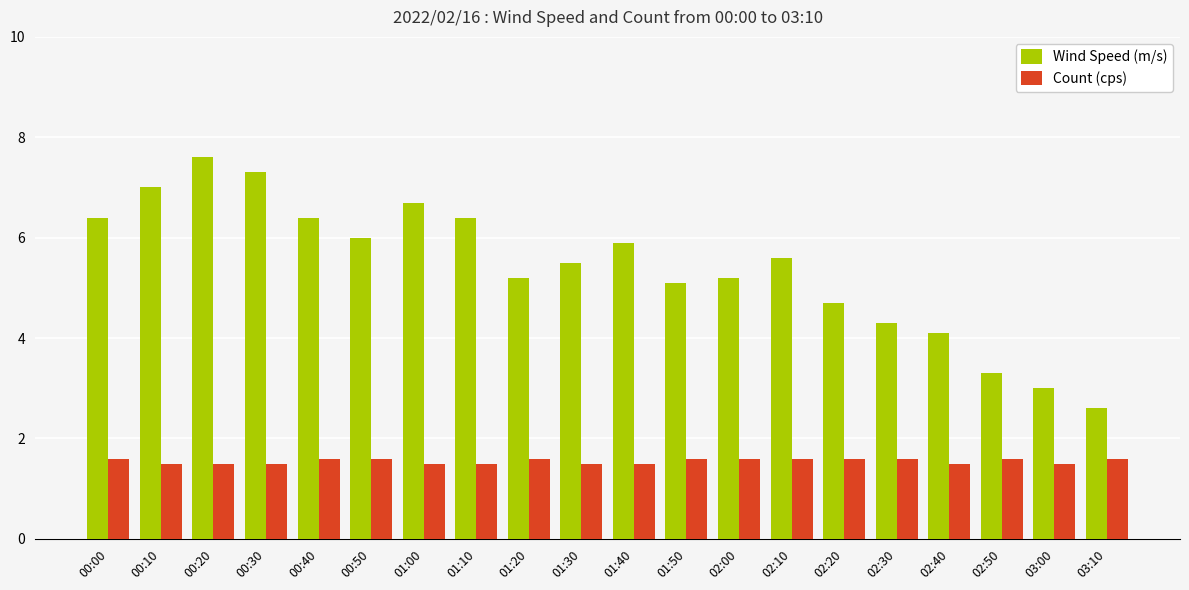

What is the label of the 1st bar from the right?

03:10